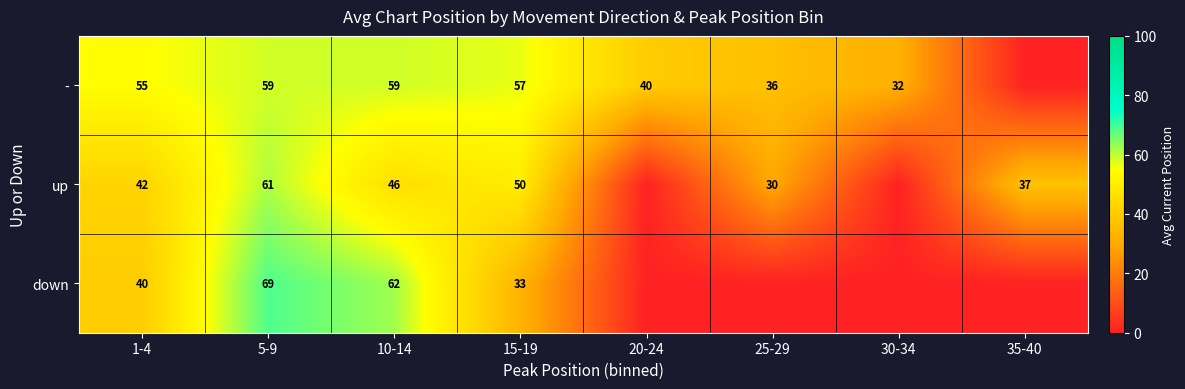

At 10-14, list the series in order from smallest to largest.

up, -, down